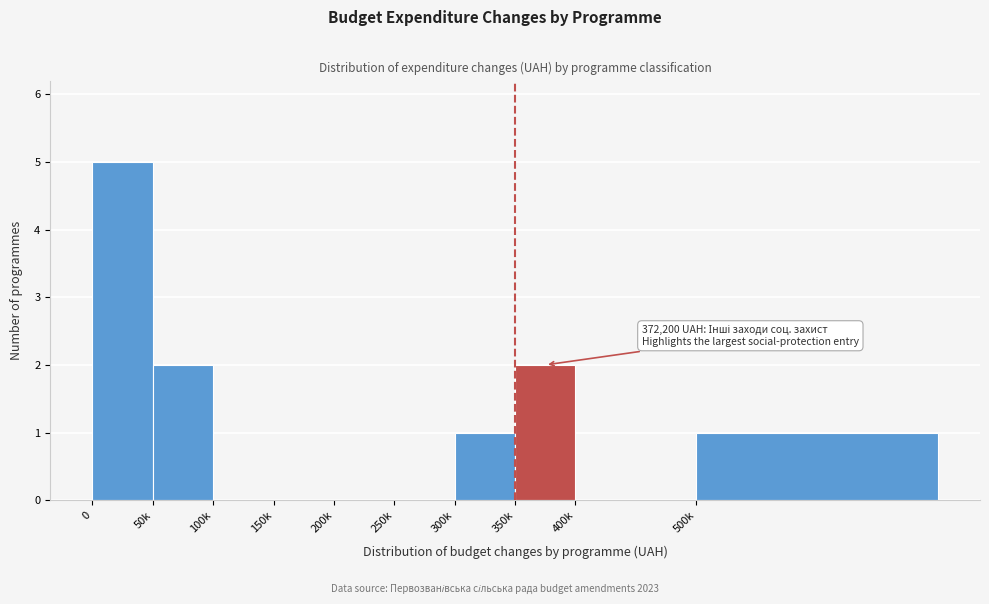

Reading right to left, list all the values displayed in this chart.

500k=1	400k=0	350k=2	300k=1	250k=0	200k=0	150k=0	100k=0	50k=2	0=5